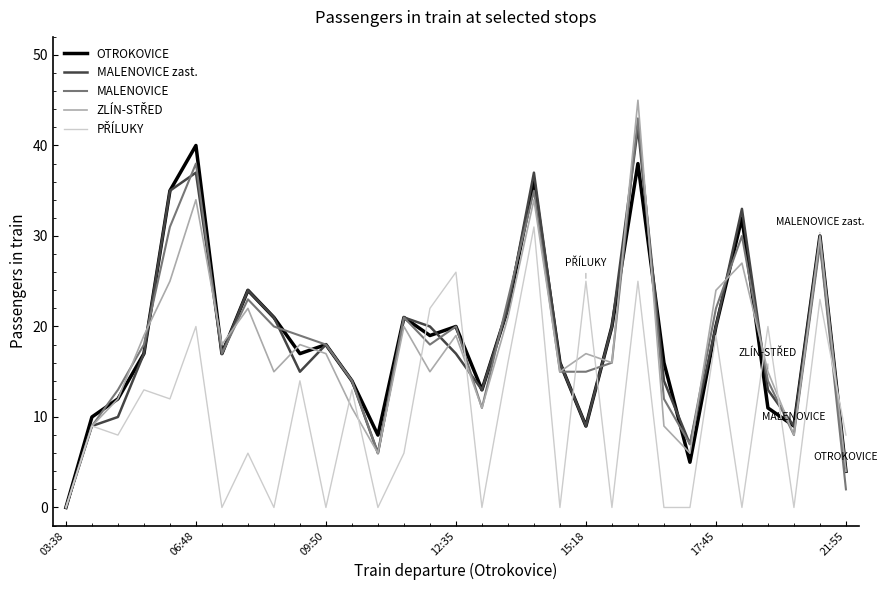

What is the maximum value shown in the chart?

45